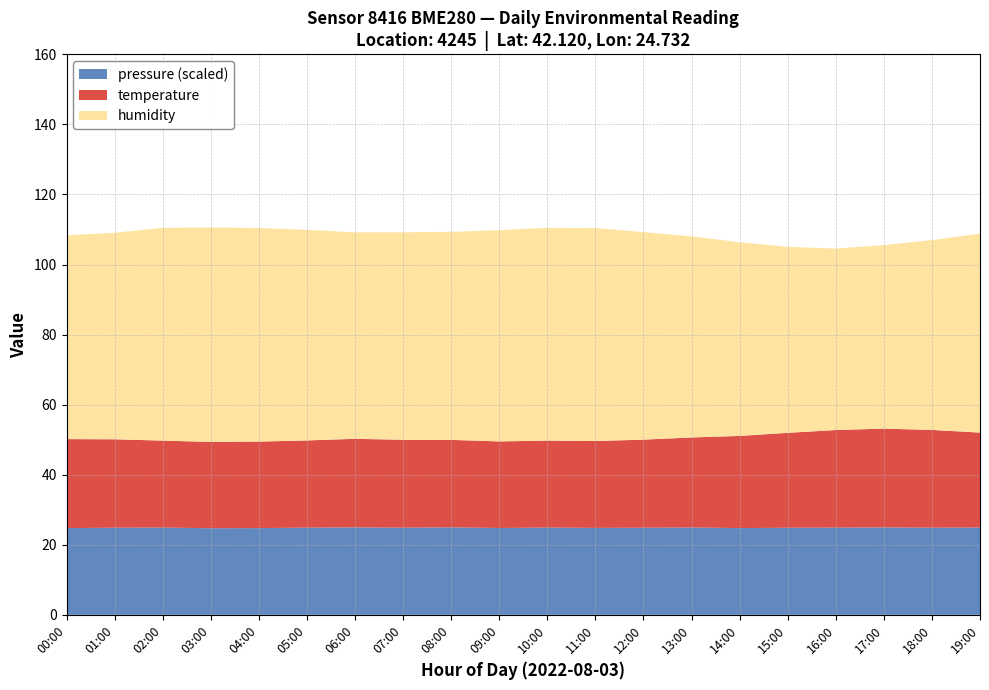

Reading left to right, extract all data points from this chart.

temperature: 25.4	25.2	24.8	24.6	24.7	24.9	25.3	25.1	25.0	24.7	24.8	24.8	25.1	25.7	26.3	27.1	27.9	28.2	27.9	27.1
humidity: 58.2	59.0	60.7	61.2	61.0	60.1	59.0	59.2	59.4	60.3	60.7	60.8	59.2	57.4	55.3	53.1	51.8	52.4	54.2	56.8
pressure_norm: 24.8	24.9	24.9	24.7	24.8	24.9	25.0	24.9	25.0	24.8	24.9	24.8	24.9	24.9	24.8	24.9	24.9	24.9	24.9	24.9